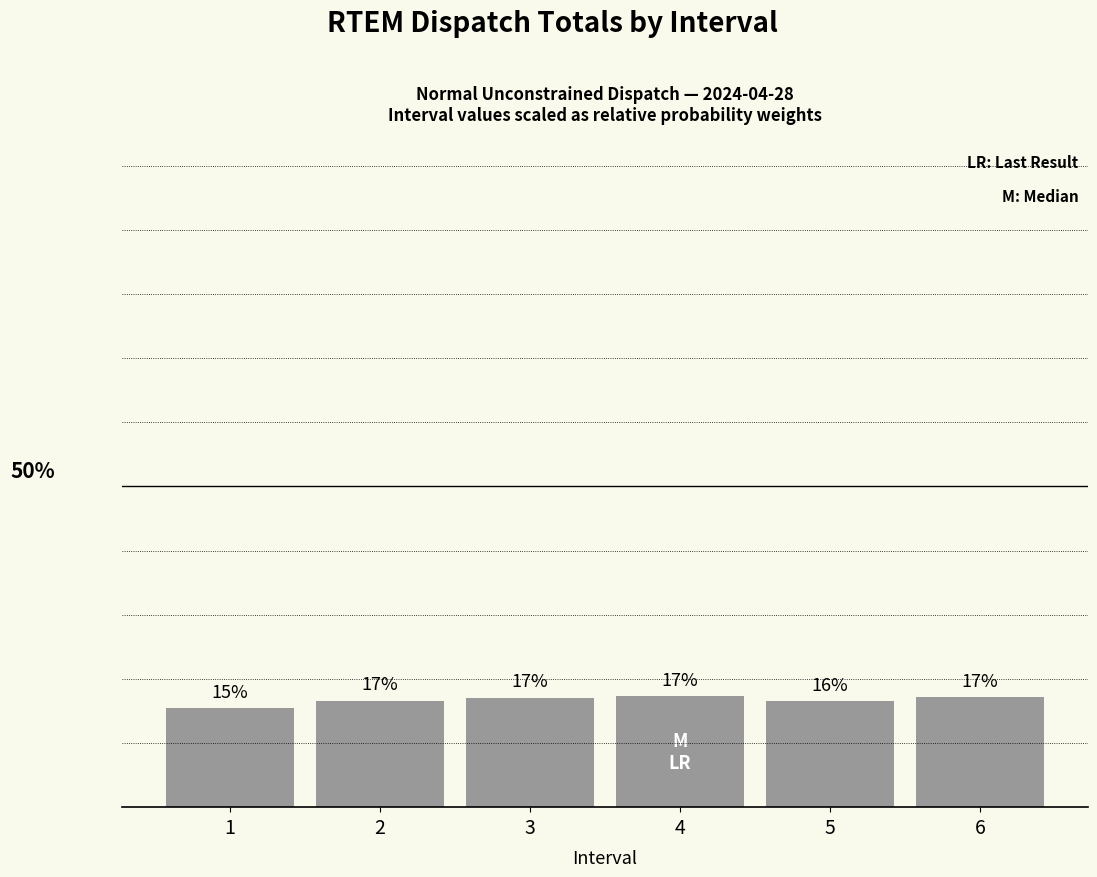

Reading right to left, what are all the values shown in this chart?

6=17.1	5=16.5	4=17.3	3=17.0	2=16.6	1=15.4